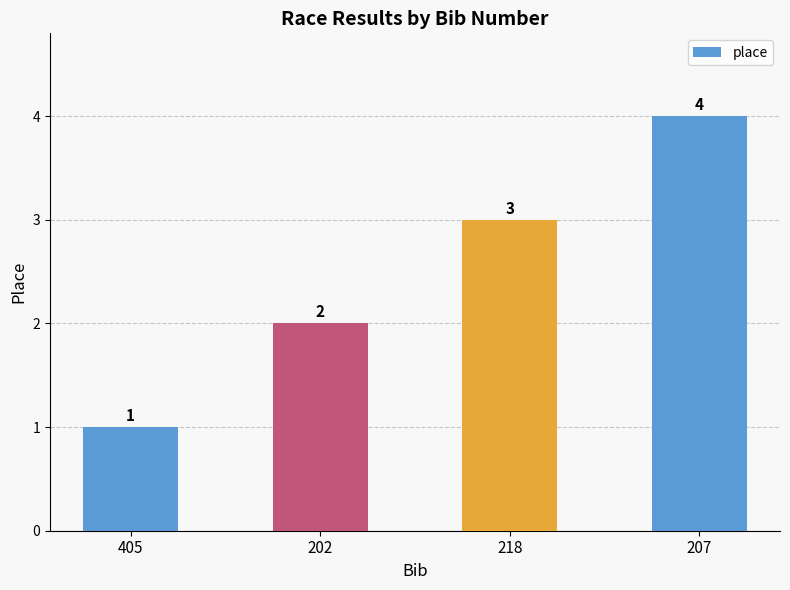

What is the difference between the maximum and minimum values?

3